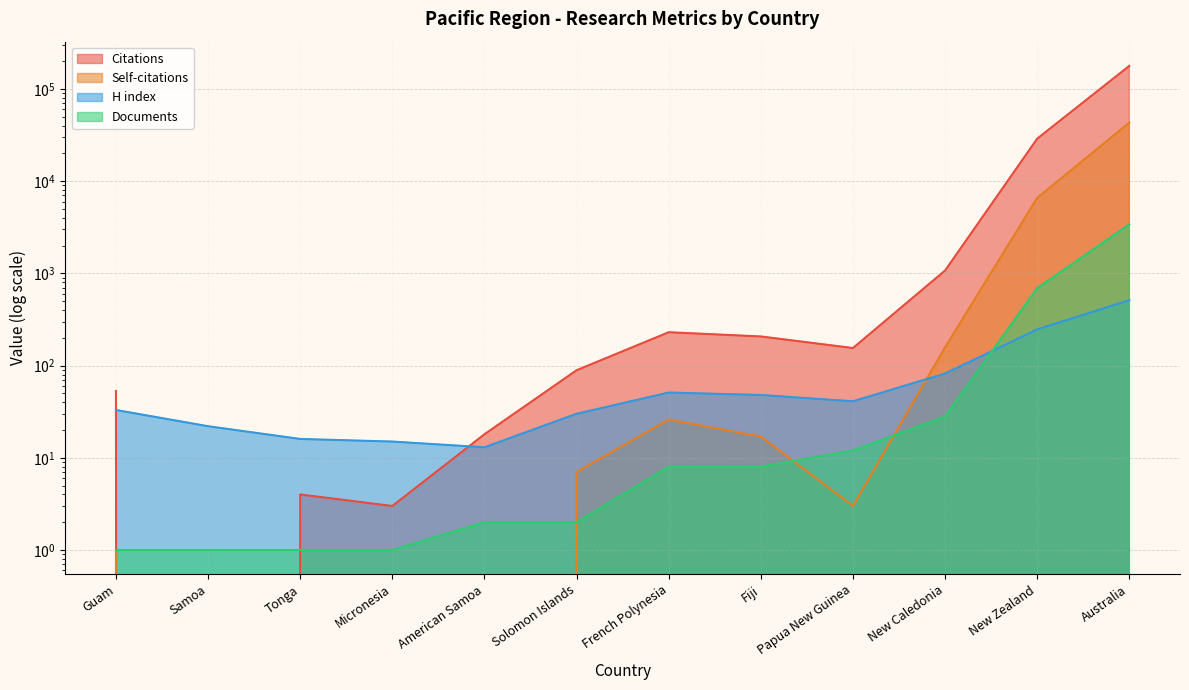

How many lines are shown in the chart?

4